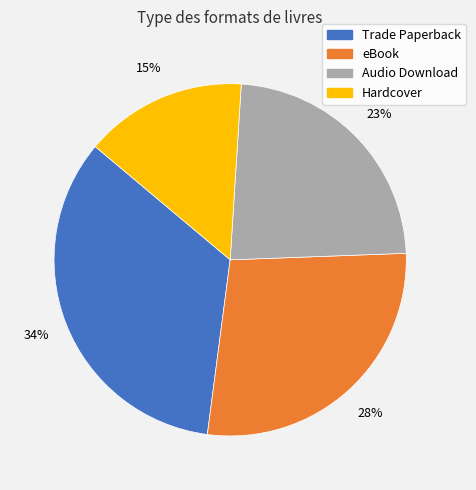

Is there a majority slice in this chart?

No